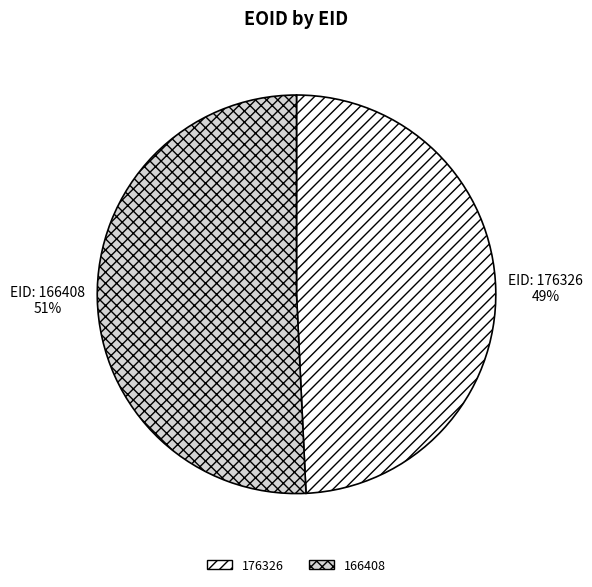

What percentage is the 166408 slice, to the nearest percent?

51%